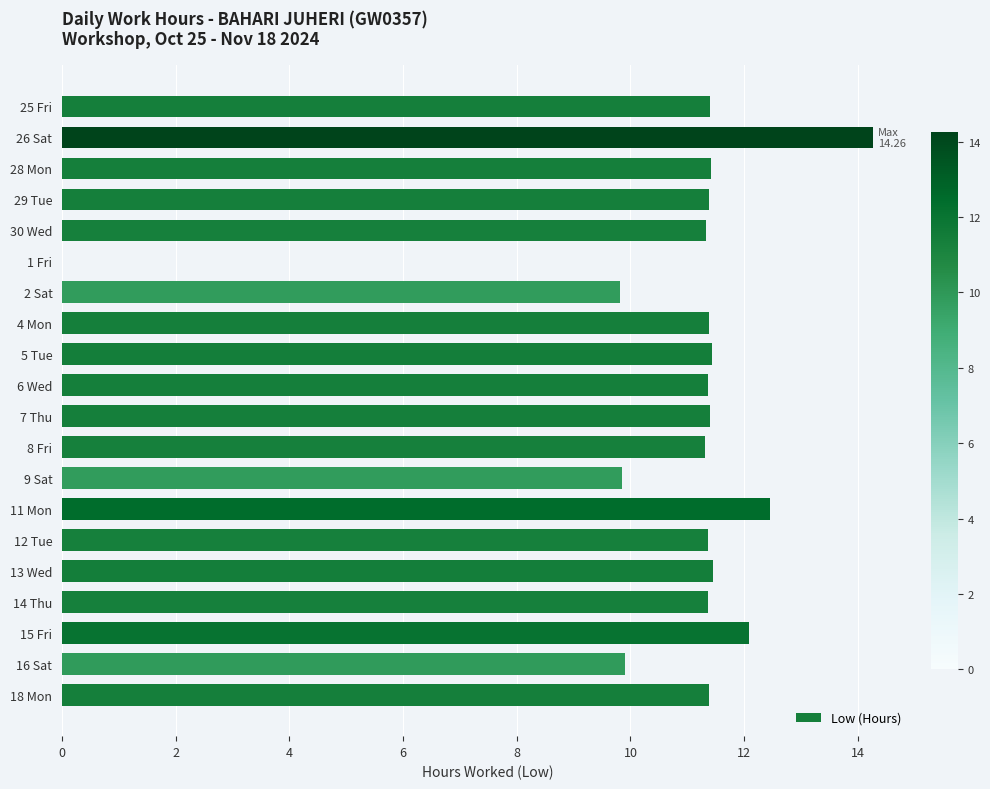

What is the maximum value shown in the chart?

14.3